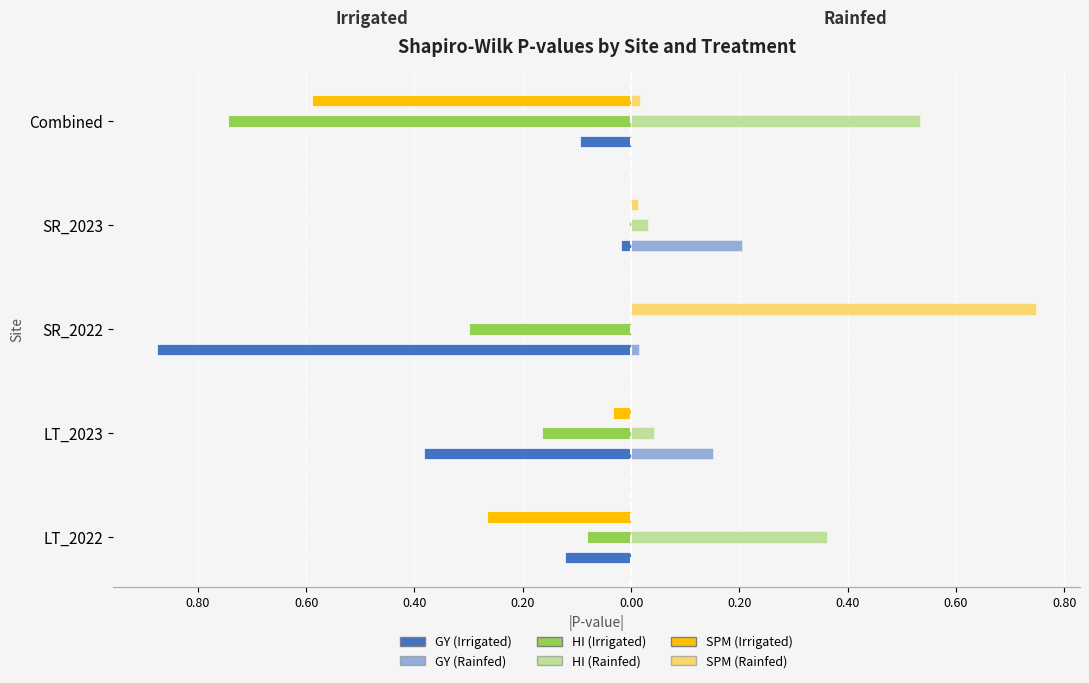

Reading left to right, transcribe all the data shown in this chart.

GY Irrigated: -0.1	-0.4	-0.9	-0.0	-0.1
GY Rainfed: 0.0	0.2	0.0	0.2	0.0
HI Irrigated: -0.1	-0.2	-0.3	-0.0	-0.7
HI Rainfed: 0.4	0.0	0.0	0.0	0.5
SPM Irrigated: -0.3	-0.0	-0.0	-0.0	-0.6
SPM Rainfed: 0.0	0.0	0.7	0.0	0.0